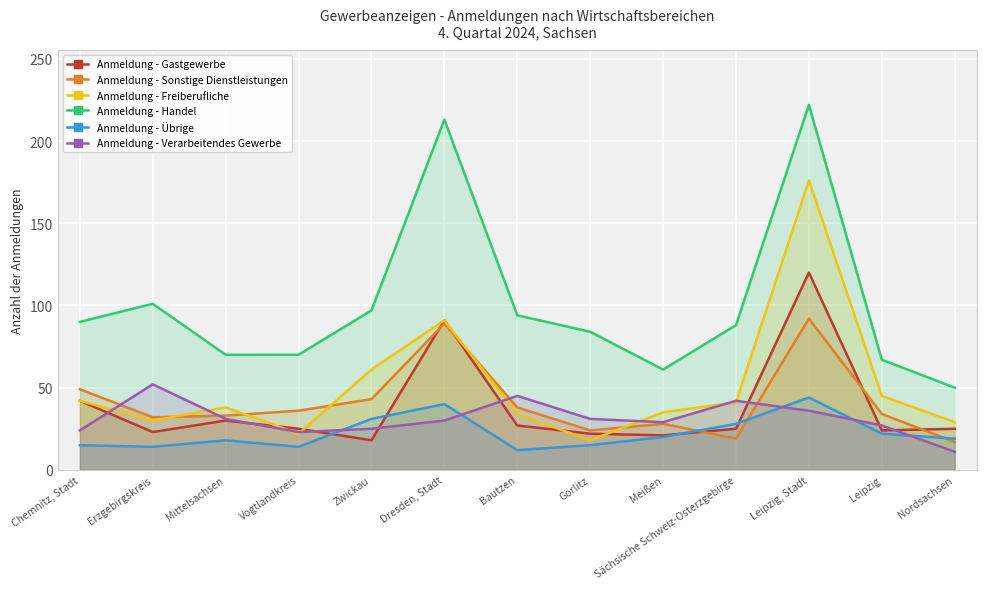

At which category is the sum across all series the highest?

Leipzig, Stadt